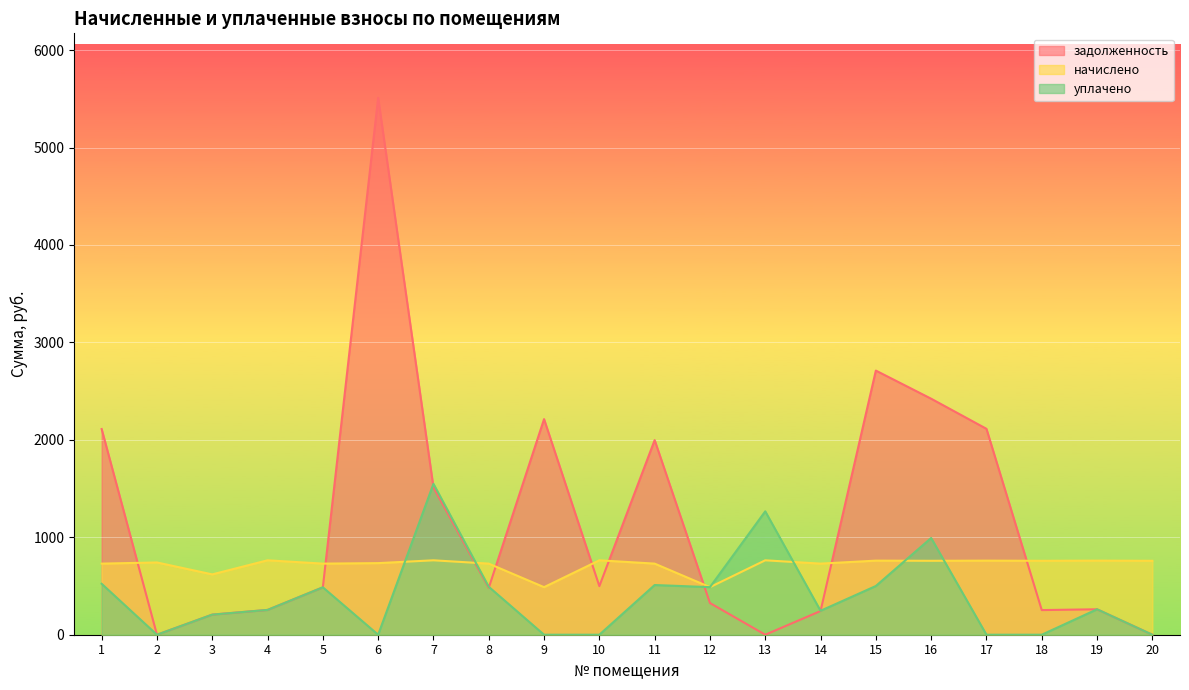

Where is the first local minimum for уплачено?

2